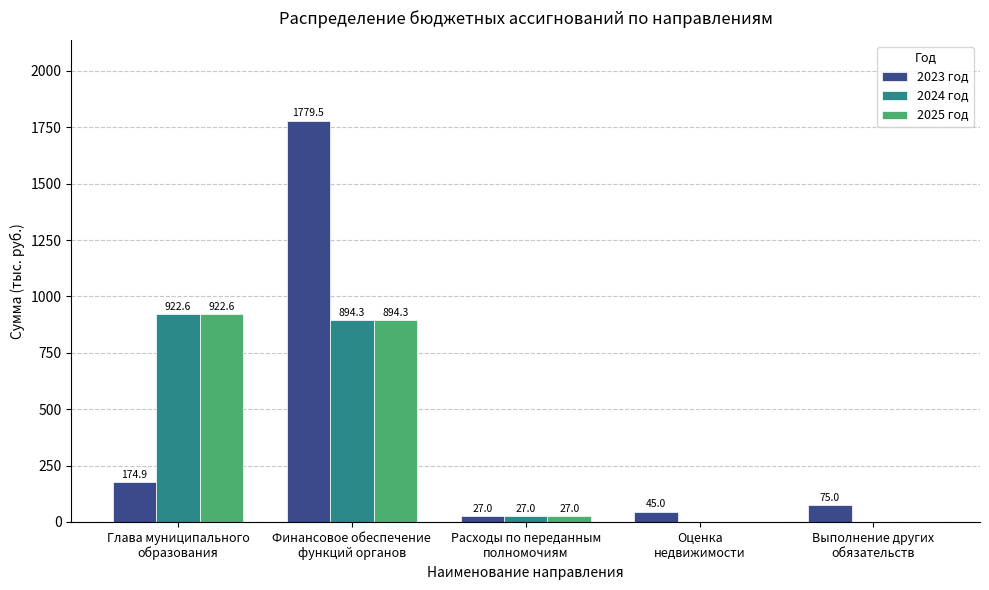

True or false: 2025 год has a value of 27.0 at Расходы по переданным
полномочиям.

True